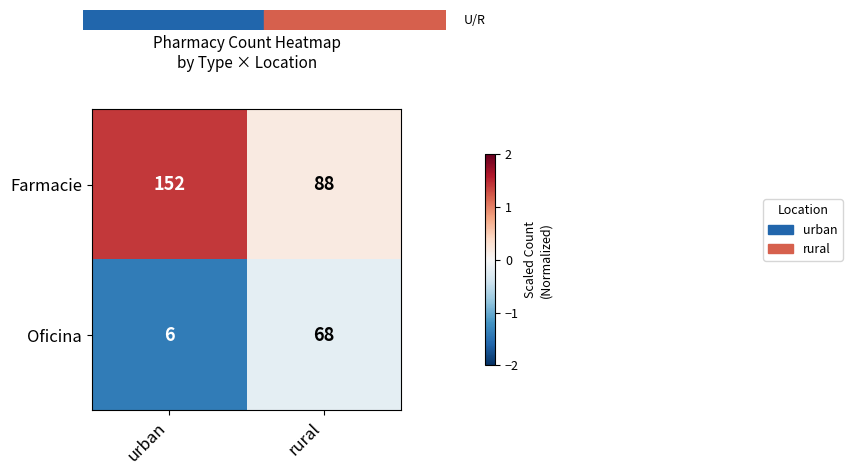

What is the difference between the maximum and minimum values in the Oficina series?

62